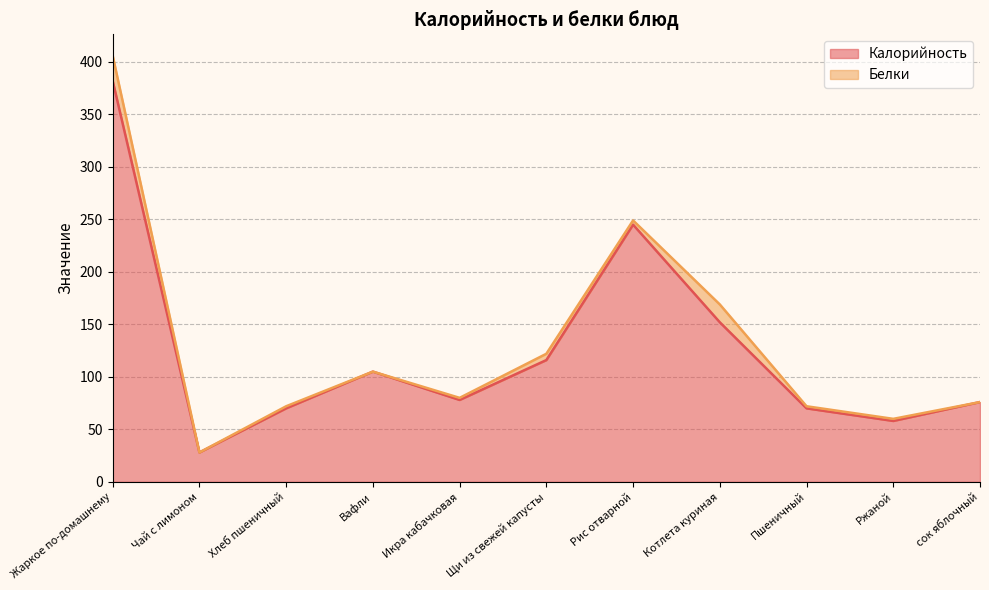

How many points are lower than both their immediate neighbors (excluding endpoints)?

3